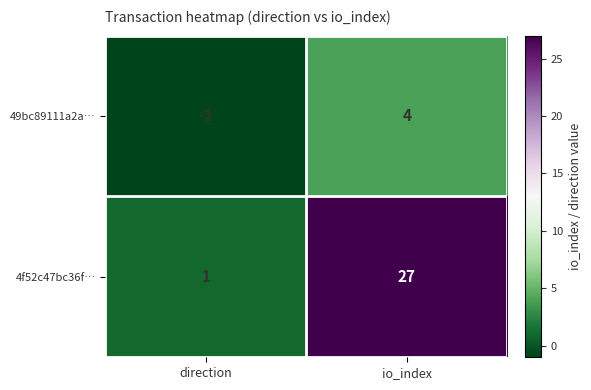

What is the sum of all 4f52c47bc36f… values?

28